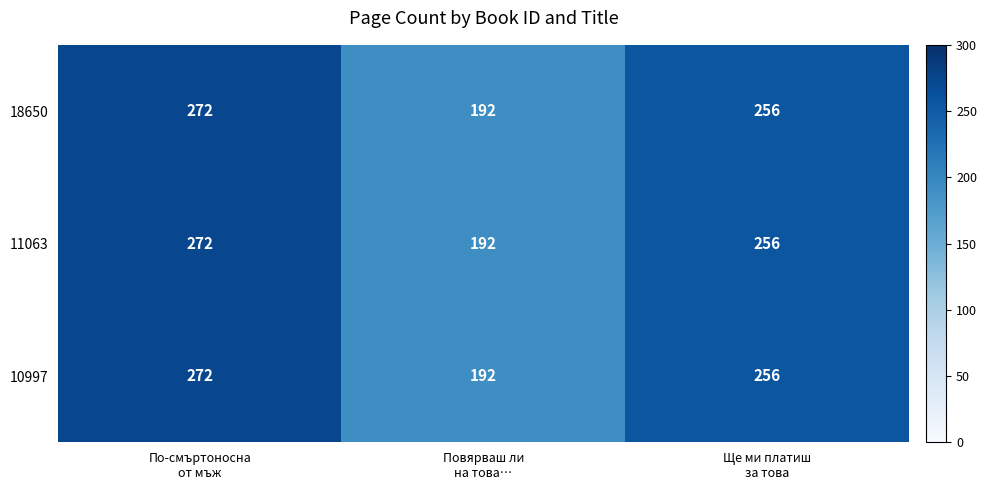

How many data points in 18650 are less than 256?

1